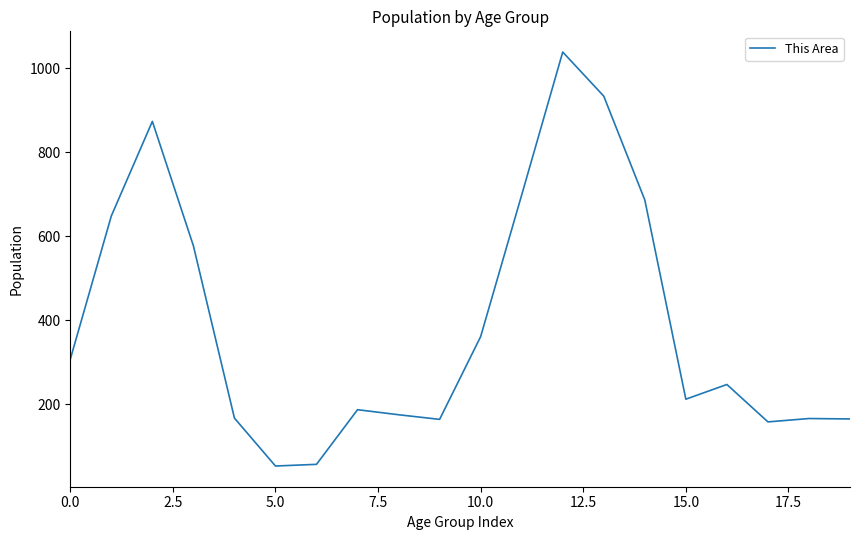

What is the minimum value shown in the chart?

53